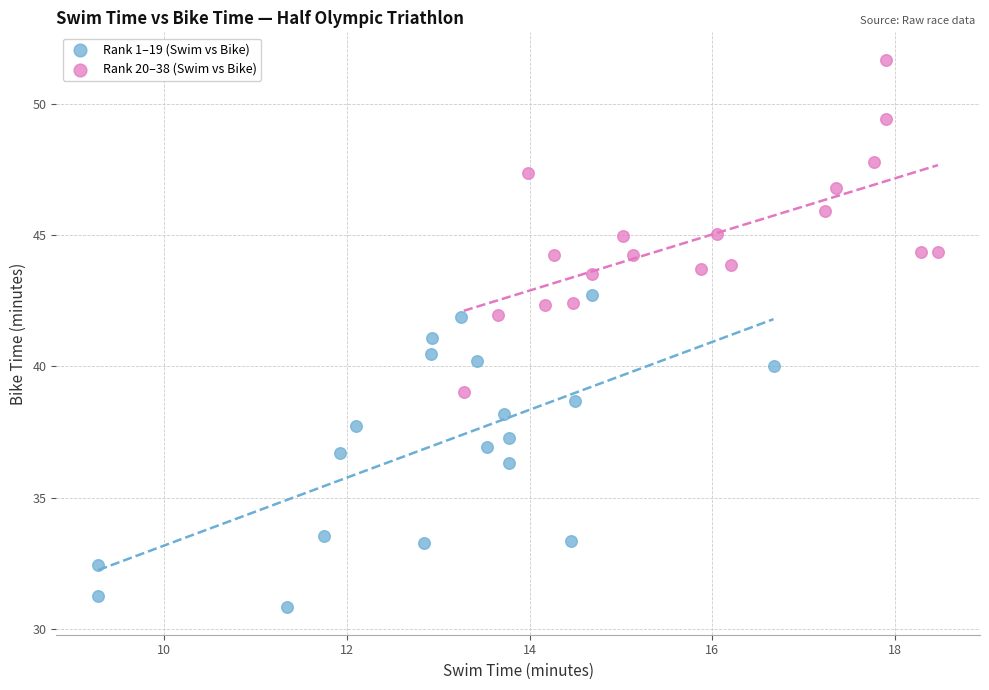

Which series reaches the minimum Y coordinate?

Rank 1–19 (Swim vs Bike)